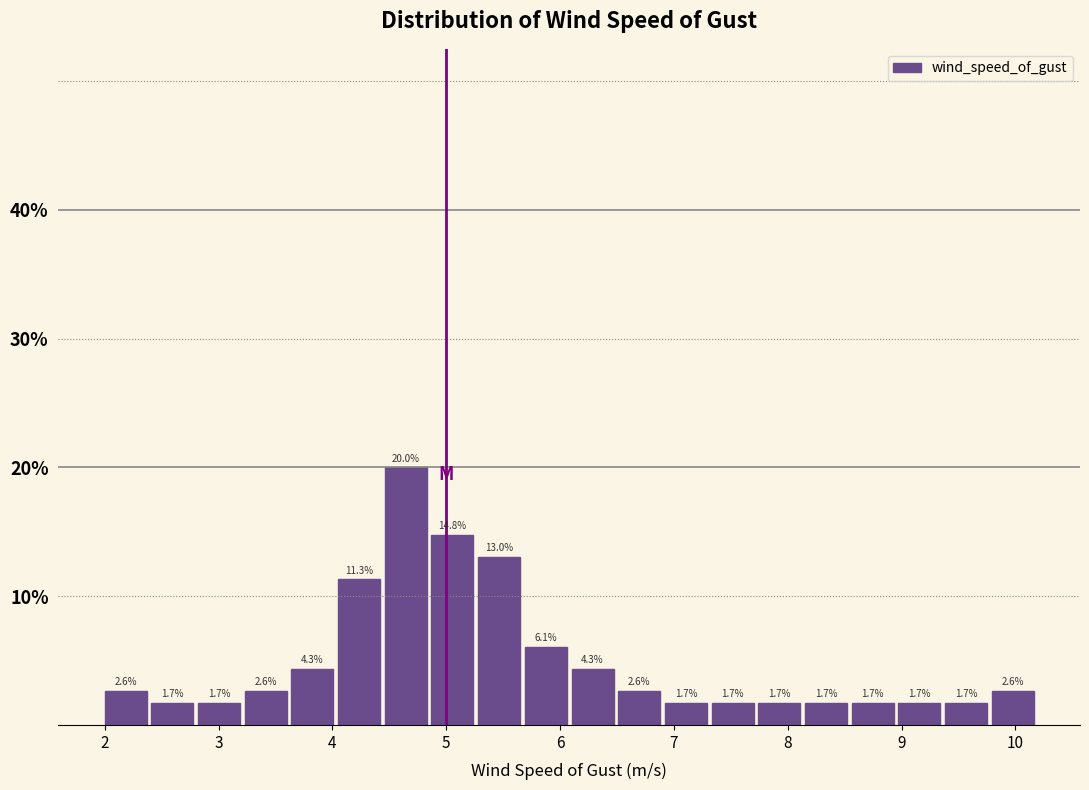

How tall is the bar that spans 7.74 to 8.15 on the x-axis? The bar edges are not printed on the chart, so give them approximately, as read against the axis.

1.7